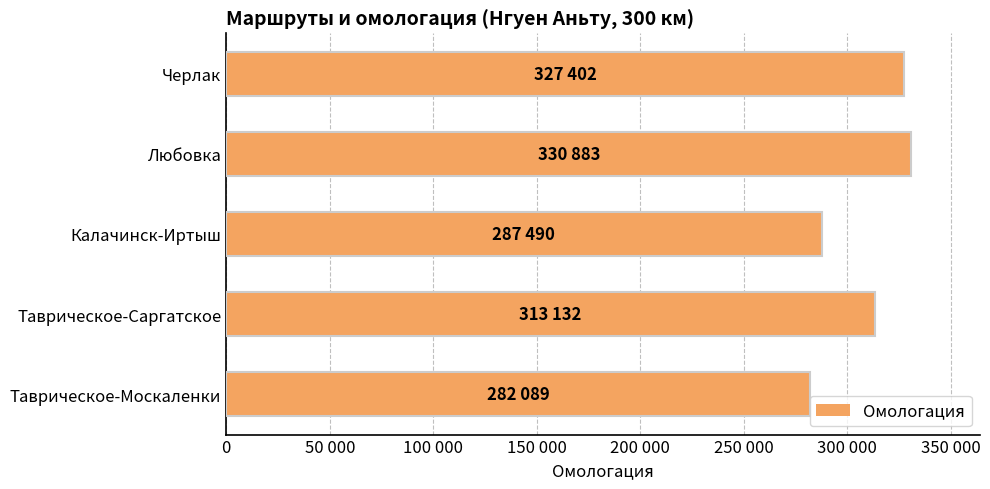

Are the bars horizontal?

Yes